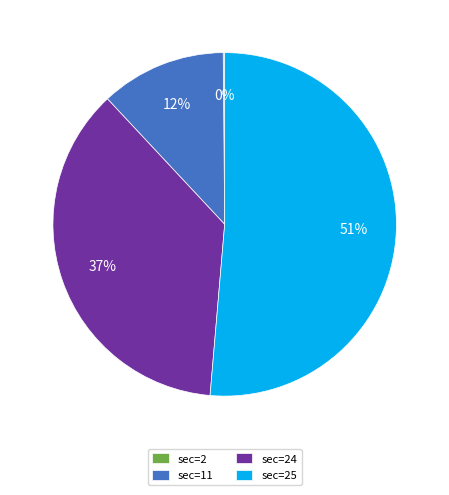

Is sec=11 the majority of the pie?

No